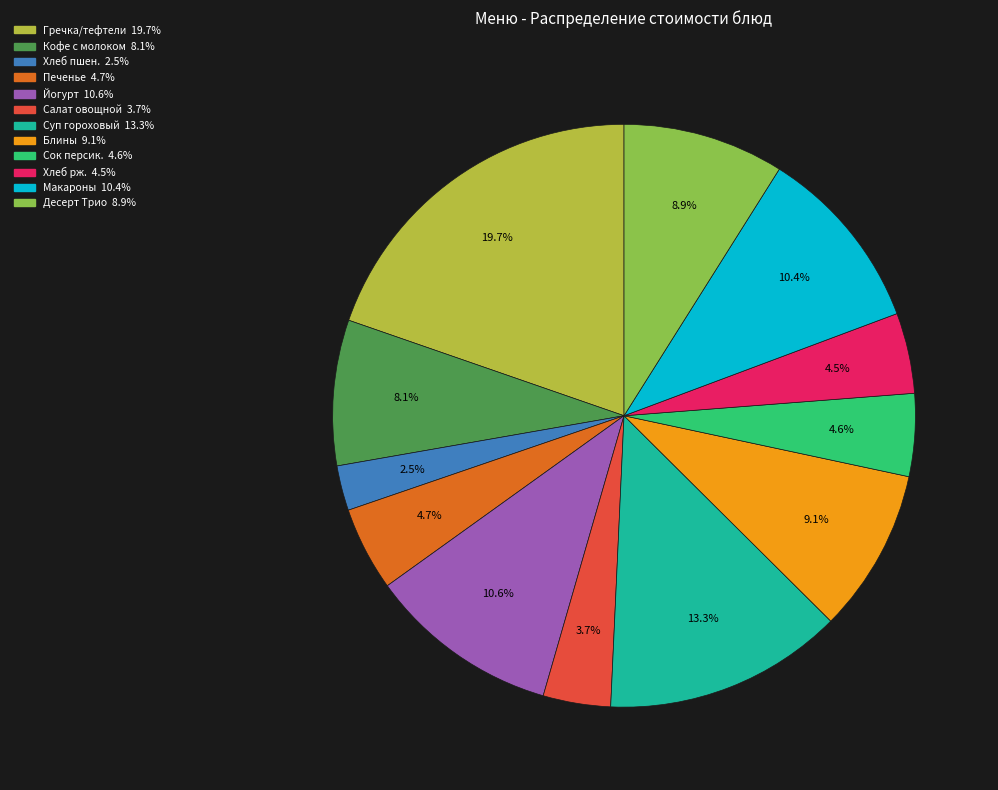

Is there a majority slice in this chart?

No